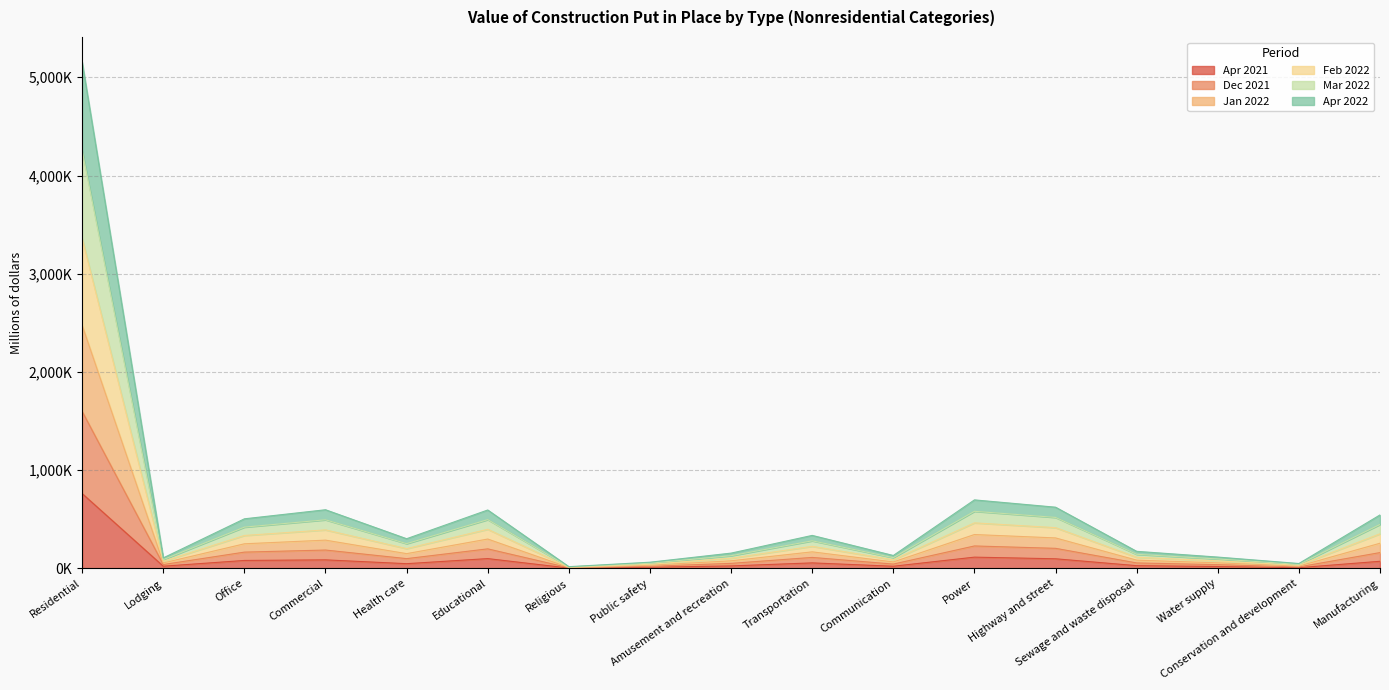

What is the maximum value shown in the chart?

5153067